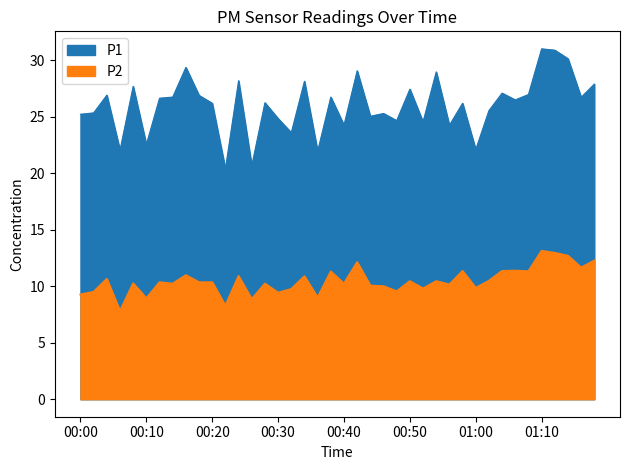

At which category does the chart reach its minimum across all series?

00:06